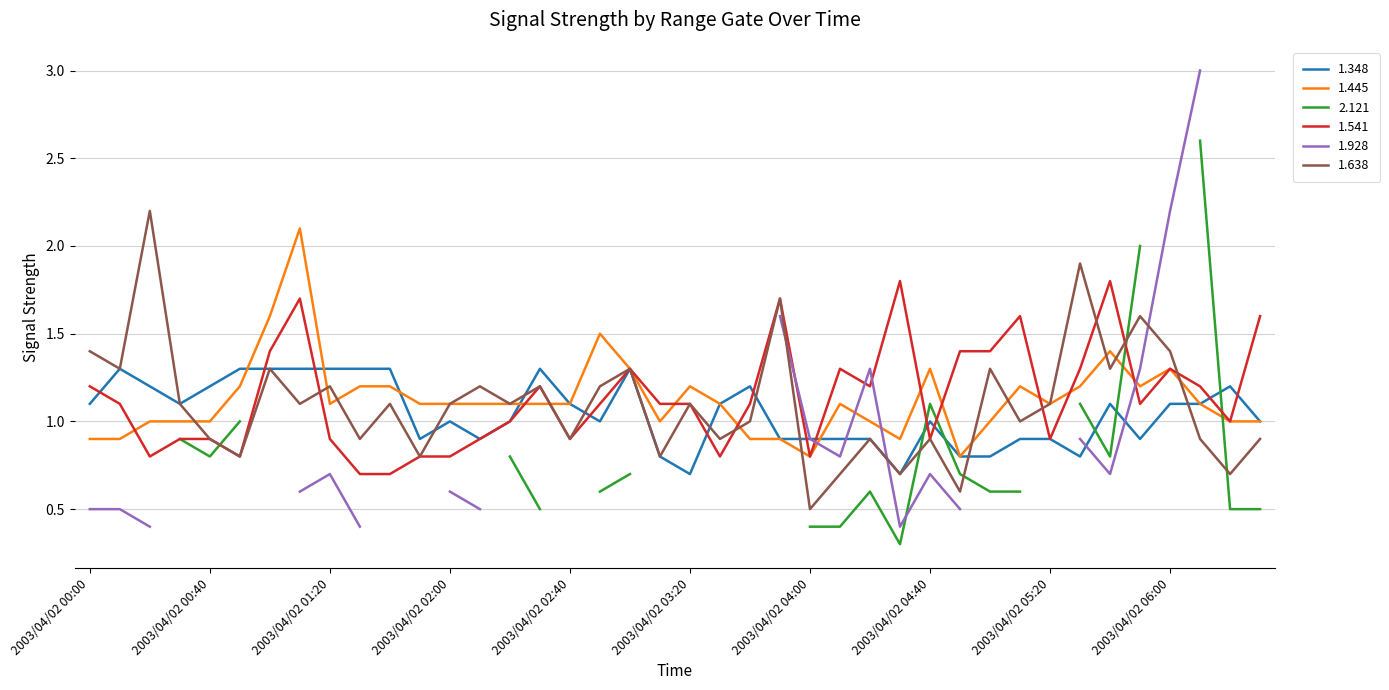

Between 2003/04/02 00:30 and 2003/04/02 01:10, which series saw the biggest shift?

1.445